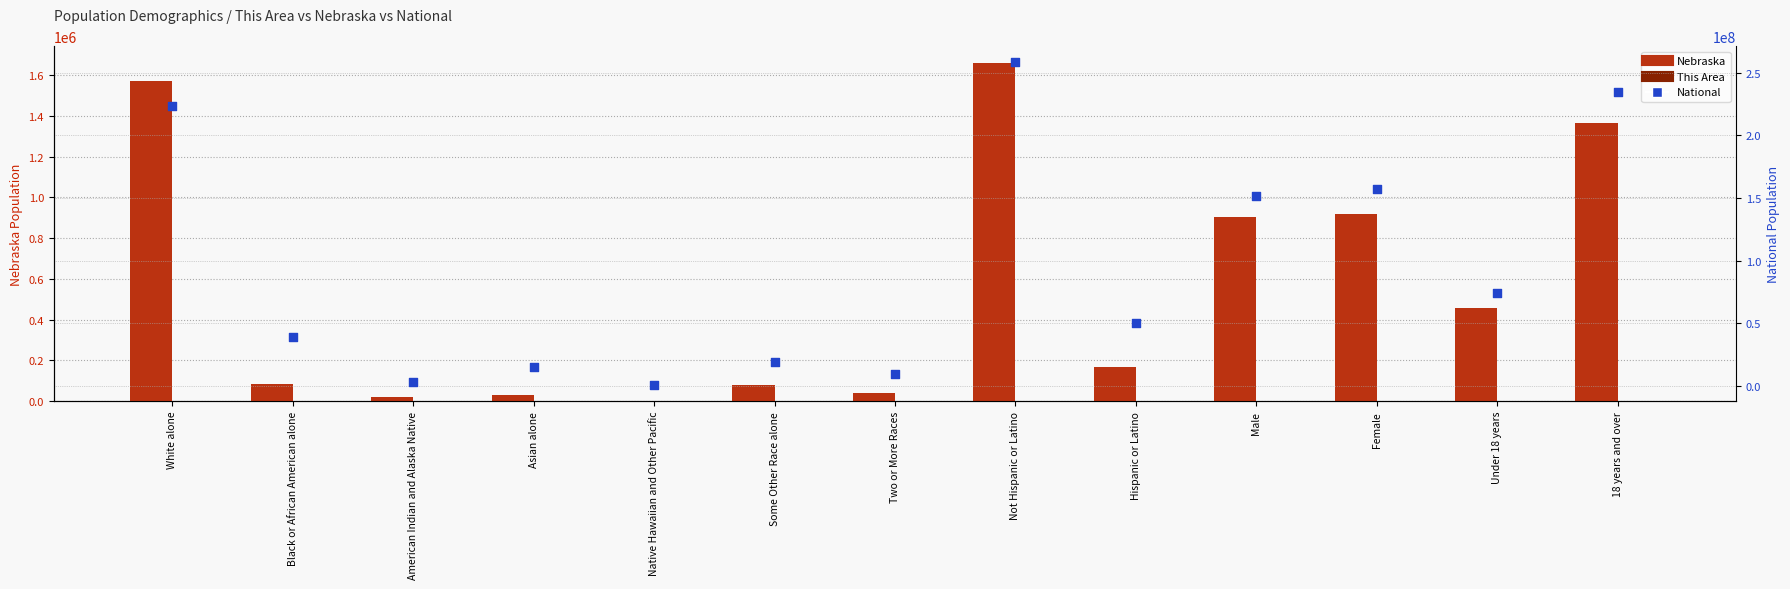

At which category is the sum across all series the highest?

Not Hispanic or Latino